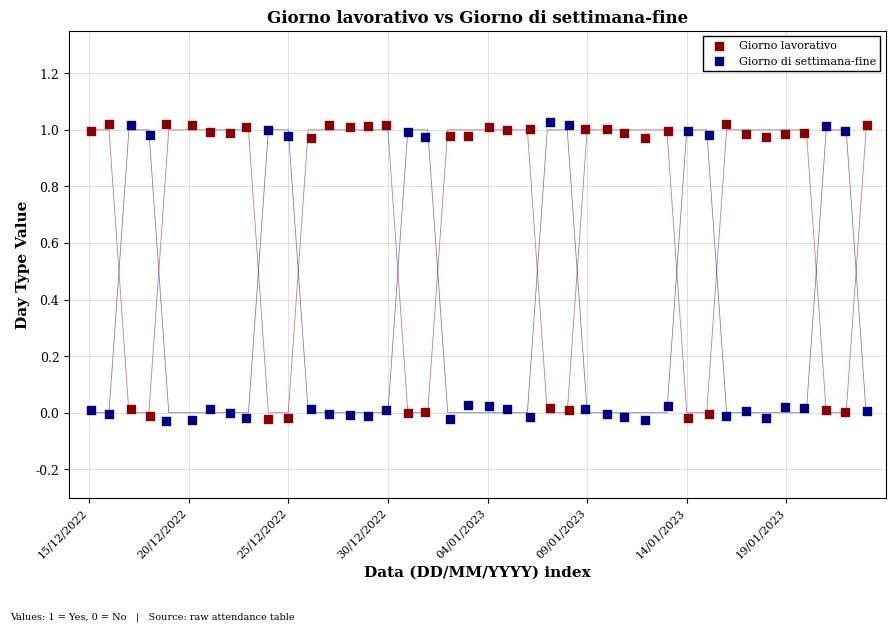

Across all data points, what is the range of X values (max minus min)?

39.0